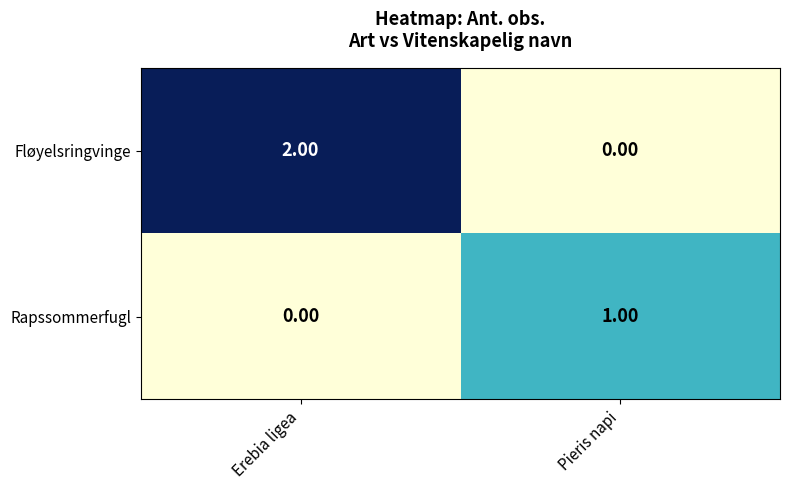

At which category does the chart reach its peak across all series?

Erebia ligea